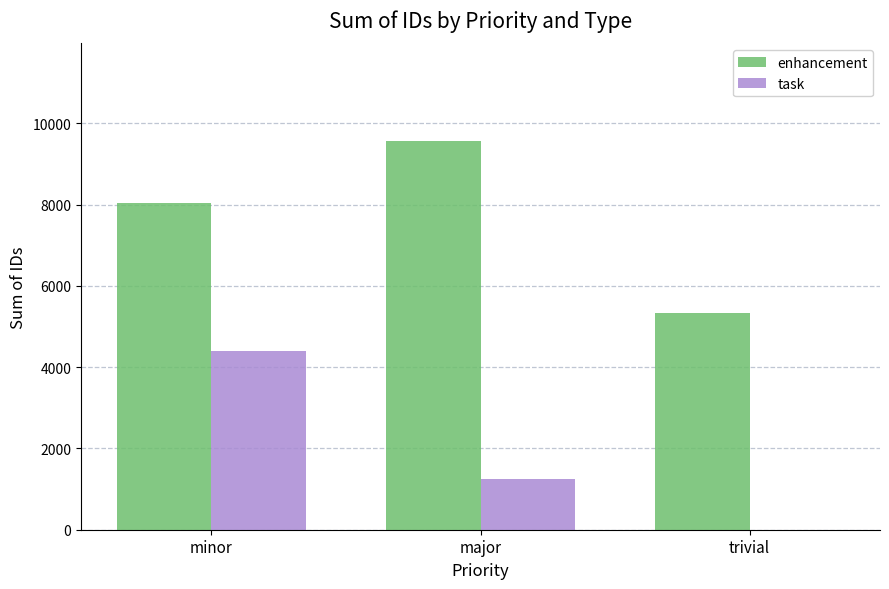

Count the number of categories in the chart.

3